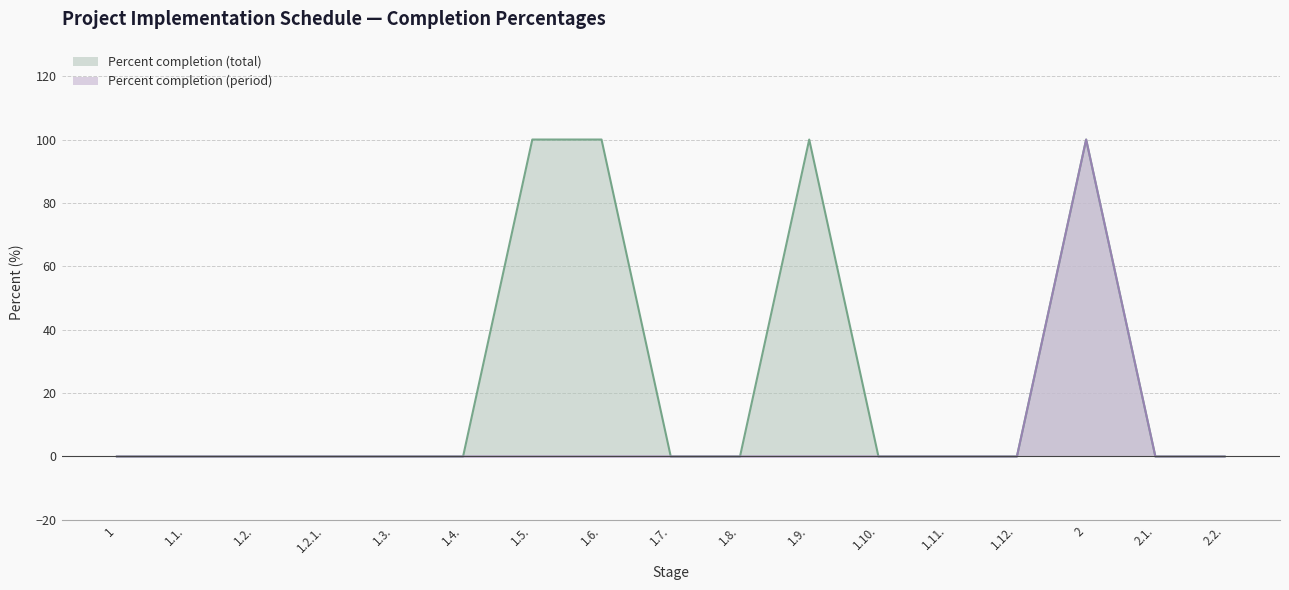

How many lines are shown in the chart?

2